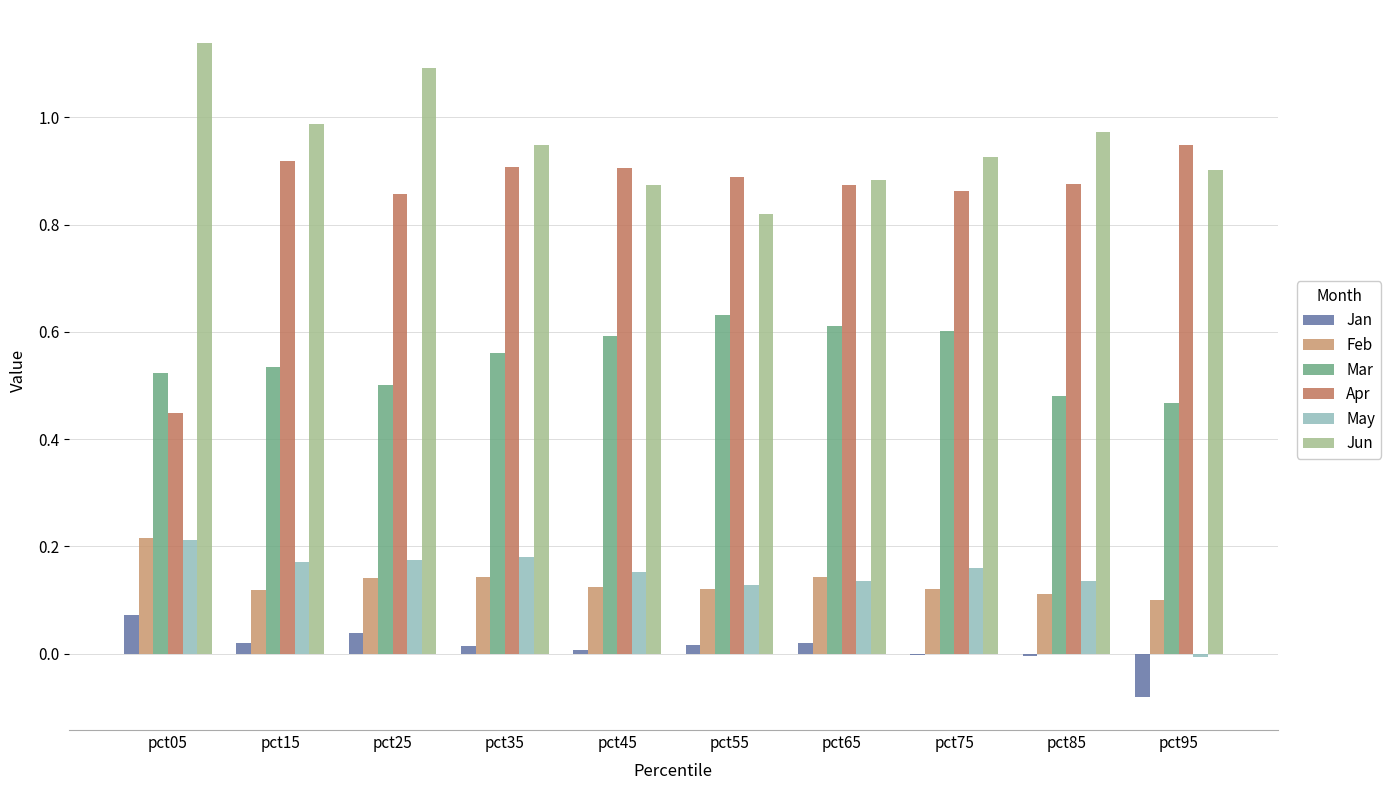

Does the chart contain stacked bars?

No